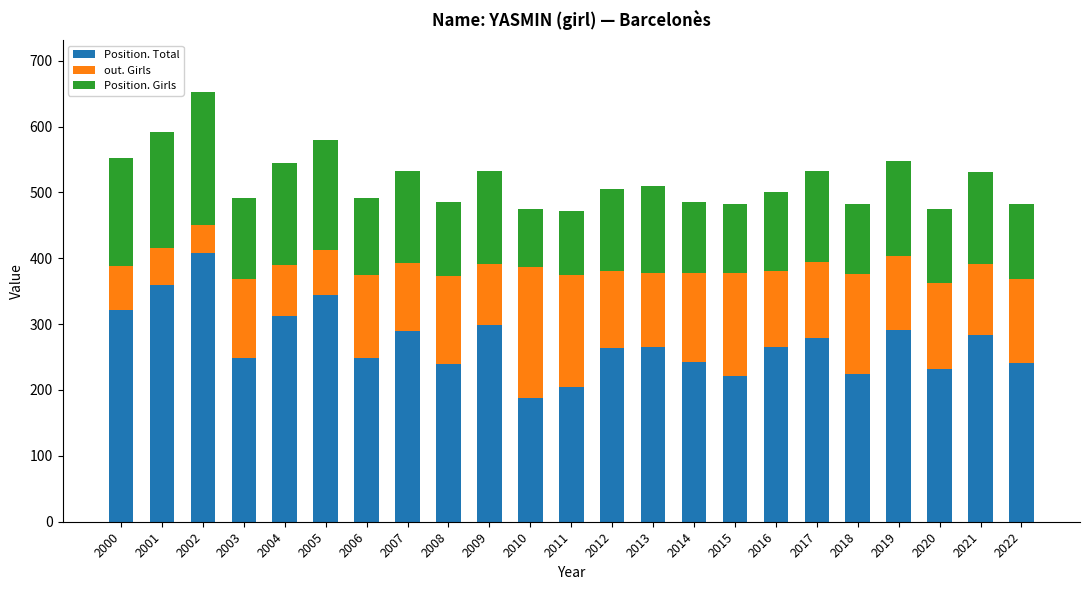

Where is Position. Total nearest to the value 298?

2009